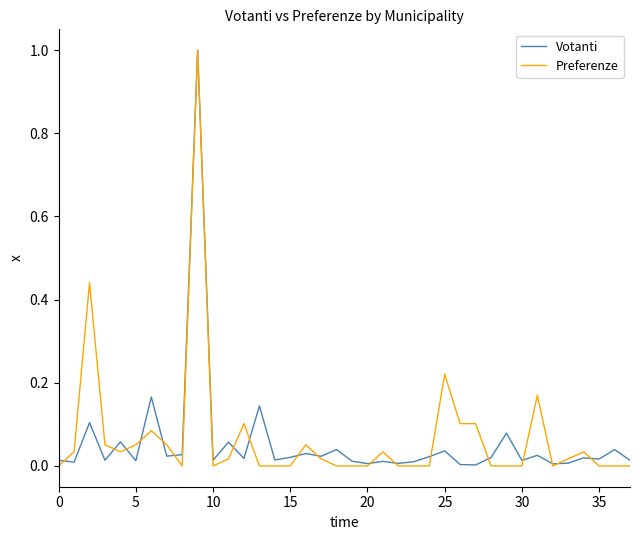

What is the maximum value shown in the chart?

1.0